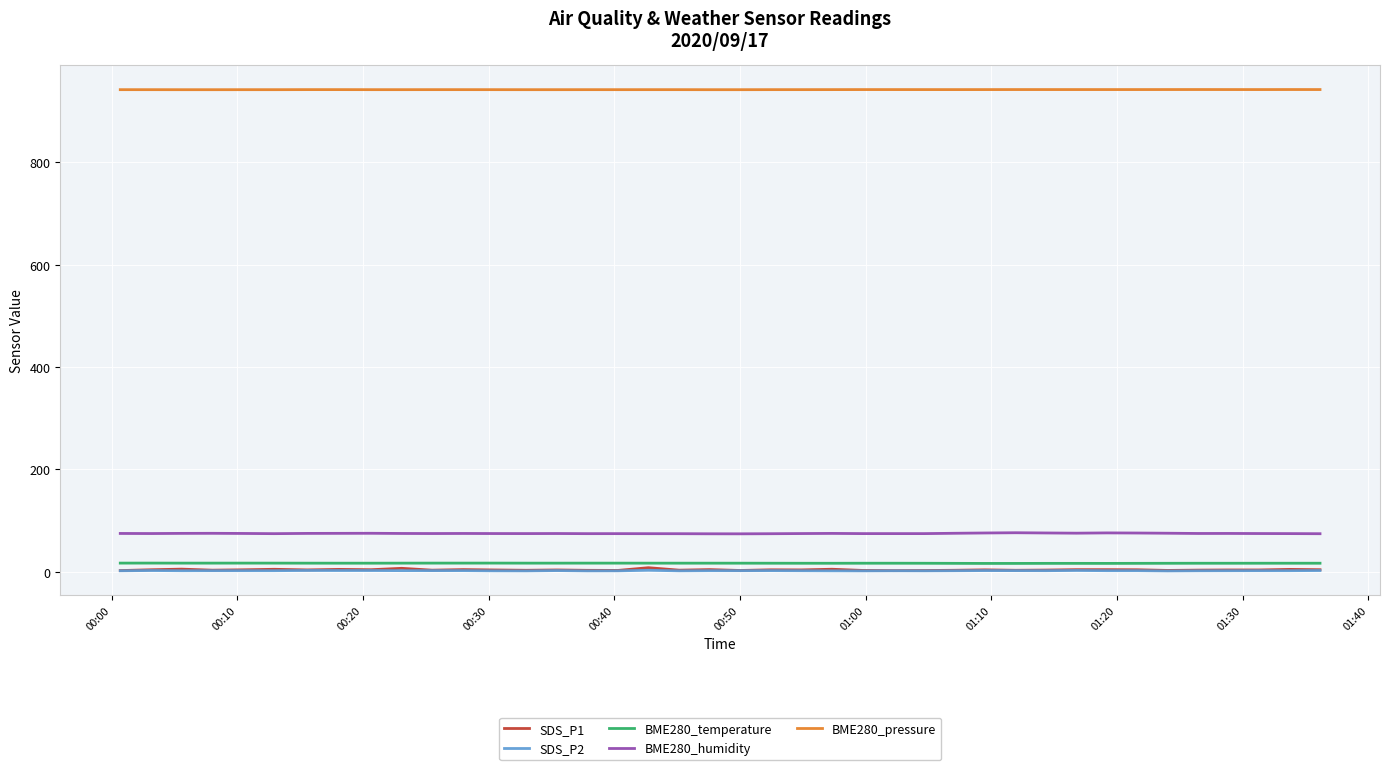

What is the maximum value for SDS_P1?

8.1